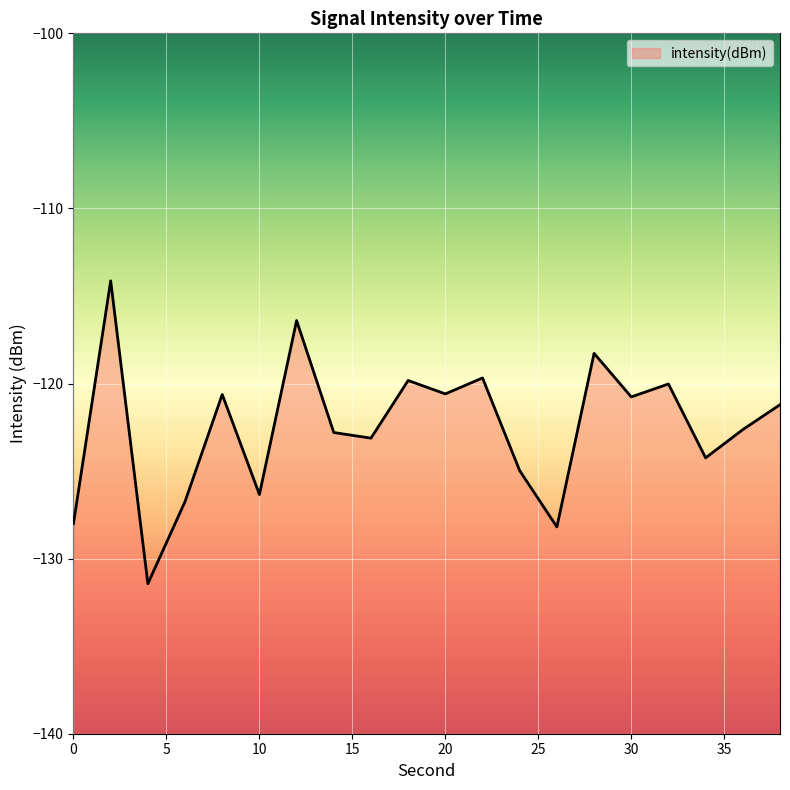

What is the sum of all values?

-2450.0